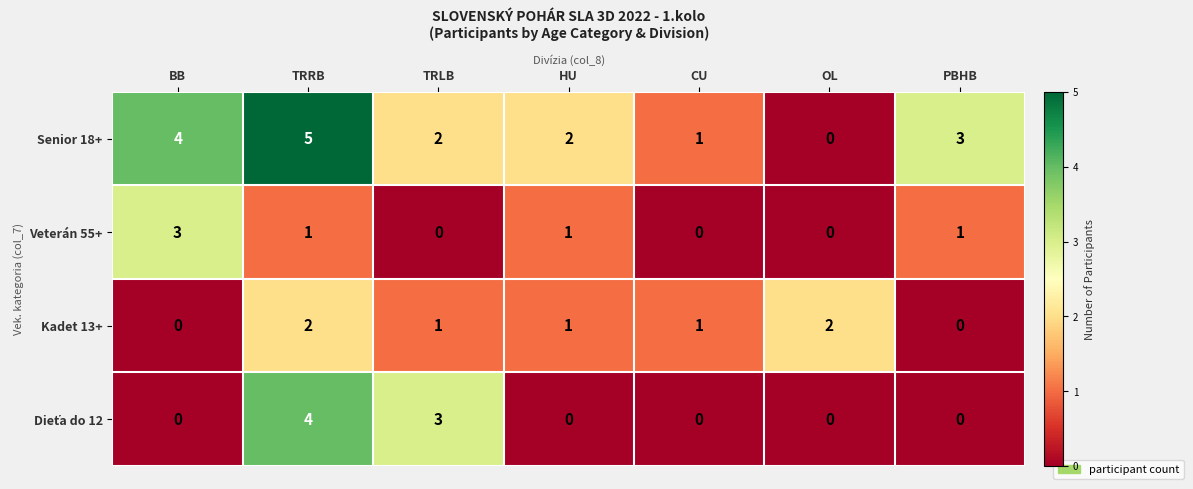

What is the difference between the maximum and minimum values in the Veterán 55+ series?

3